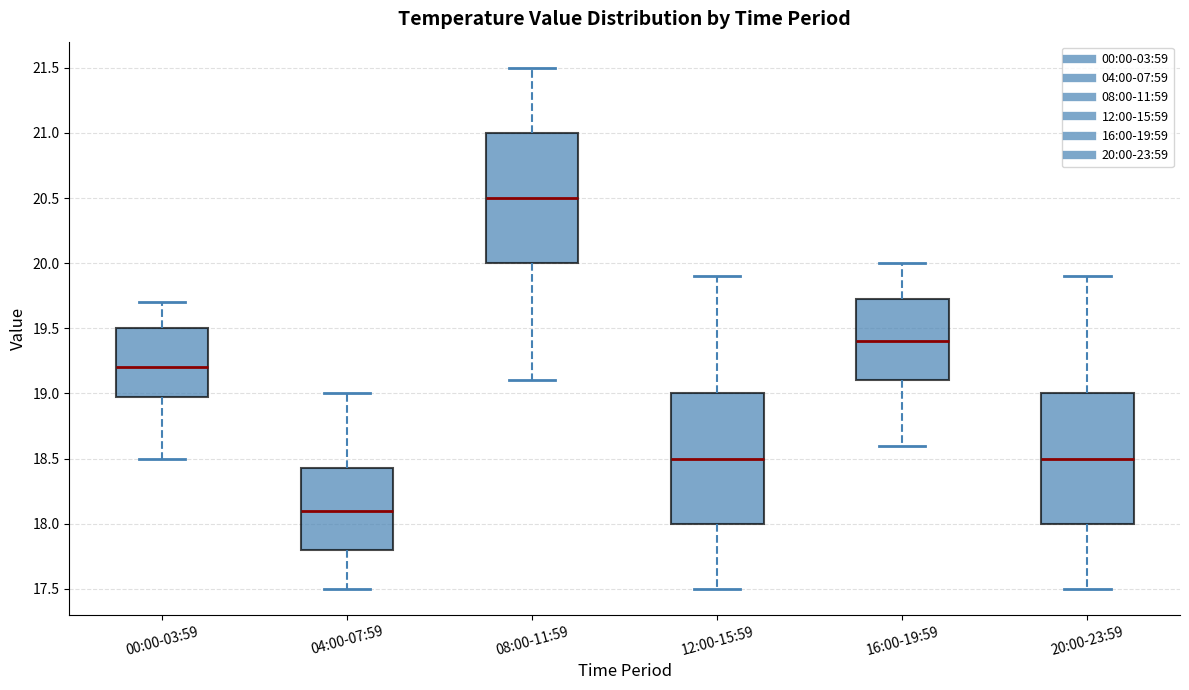

Which box's median line is the lowest?

04:00-07:59